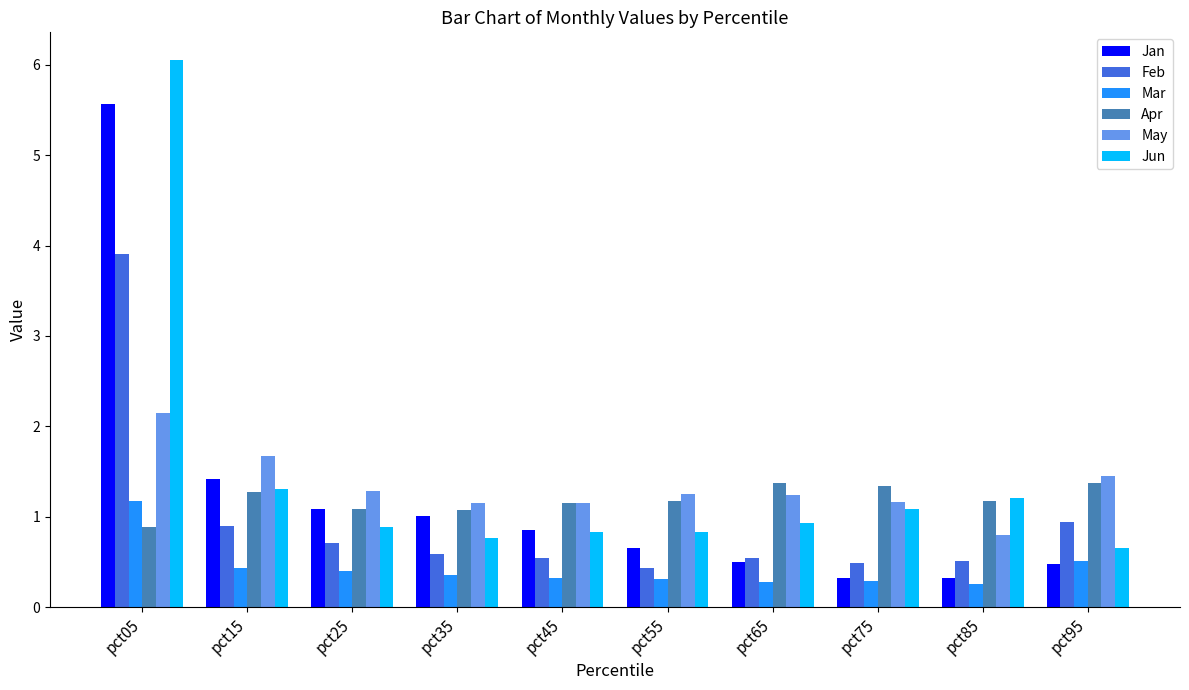

What are all the series names shown in the legend?

Jan, Feb, Mar, Apr, May, Jun